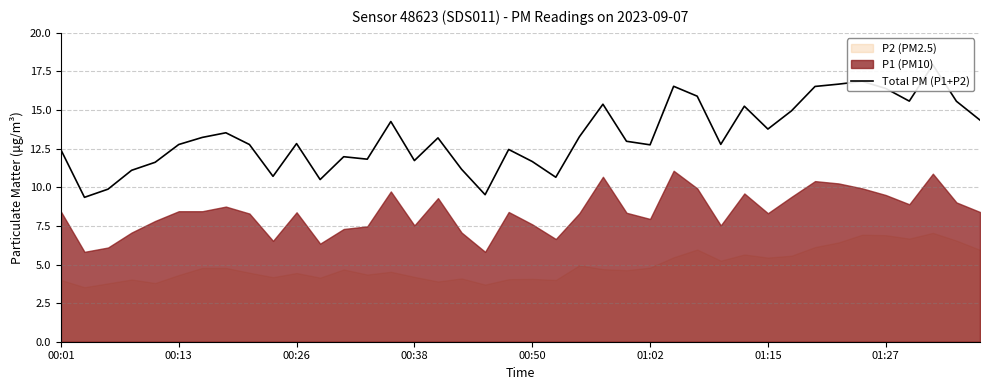

True or false: the data has more than 0 interior local peaks.

True